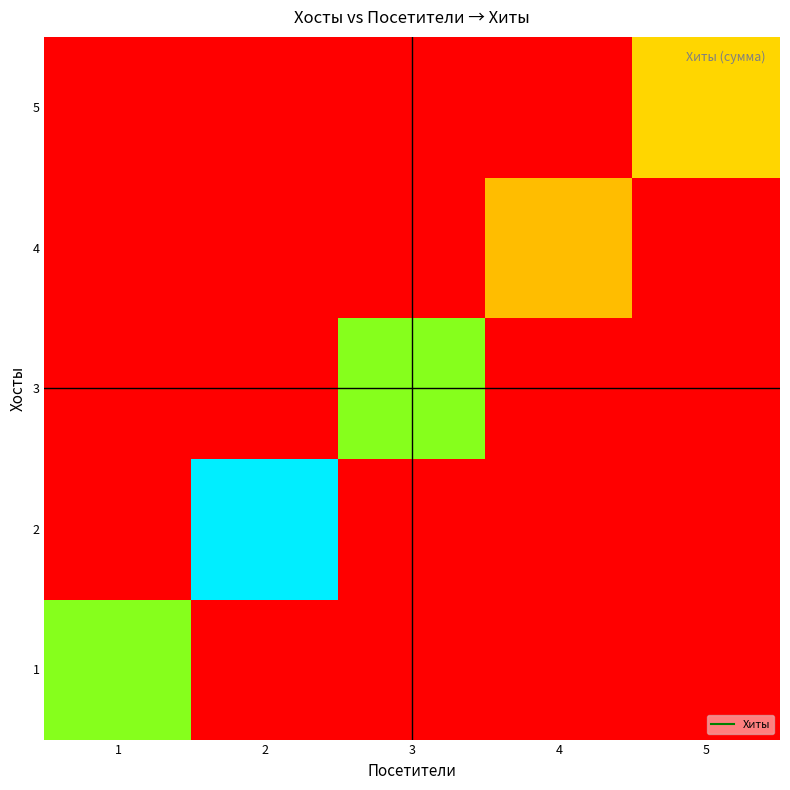

Reading right to left, what are all the values shown in this chart?

1: 5=0	4=0	3=0	2=0	1=26
2: 5=0	4=0	3=0	2=40	1=0
3: 5=0	4=0	3=26	2=0	1=0
4: 5=0	4=14	3=0	2=0	1=0
5: 5=16	4=0	3=0	2=0	1=0